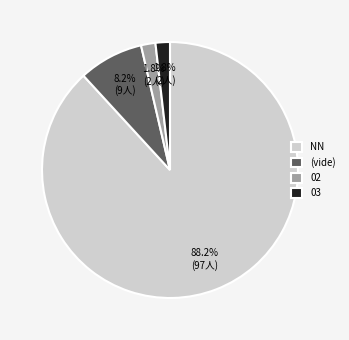

How many slices are in this pie chart?

4